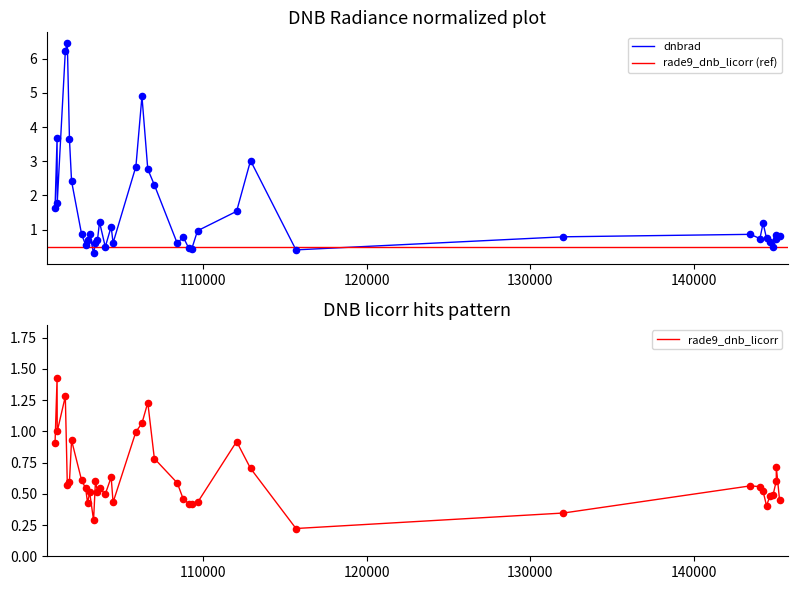

At how many categories does at least one series exceed 6?

2